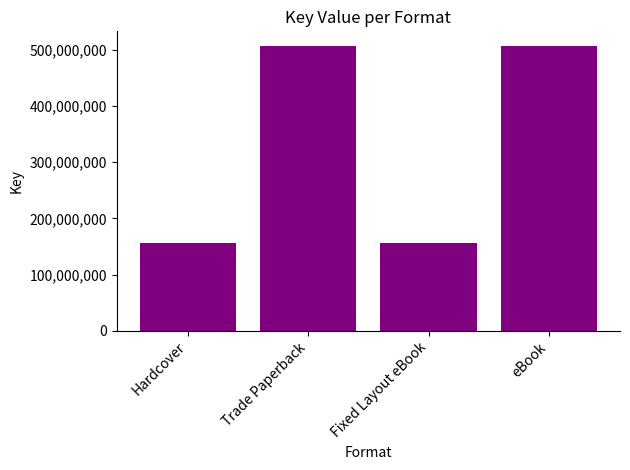

Reading left to right, what are all the values shown in this chart?

Hardcover=156227810	Trade Paperback=507441553	Fixed Layout eBook=156227810	eBook=507441553